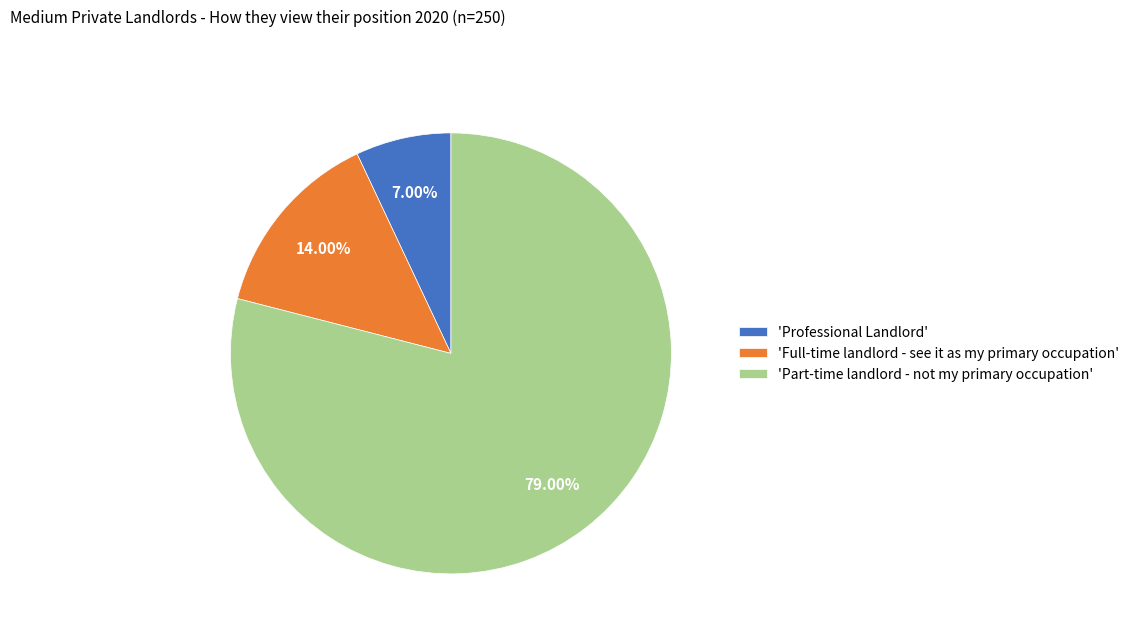

Between 'Part-time landlord - not my primary occupation' and 'Professional Landlord', which is larger?

'Part-time landlord - not my primary occupation'